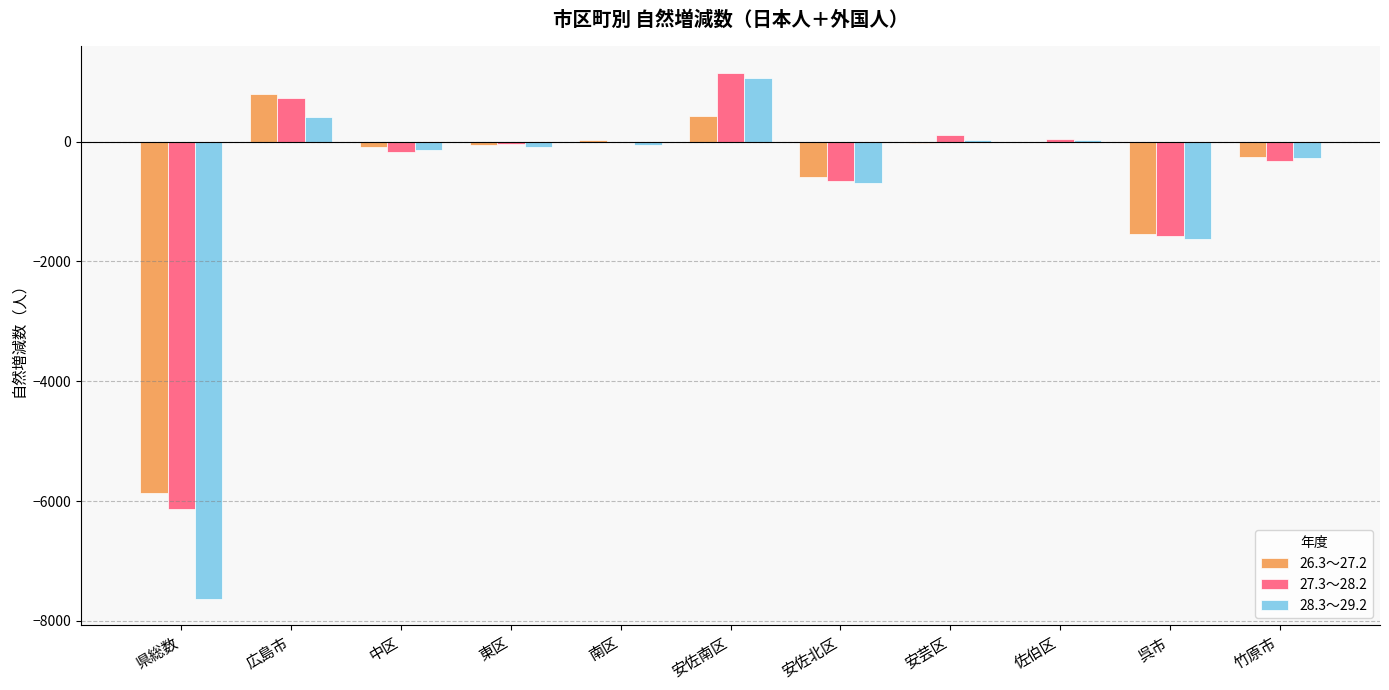

Is the value of 26.3～27.2 at 佐伯区 greater than the value of 27.3～28.2 at 安佐南区?

No